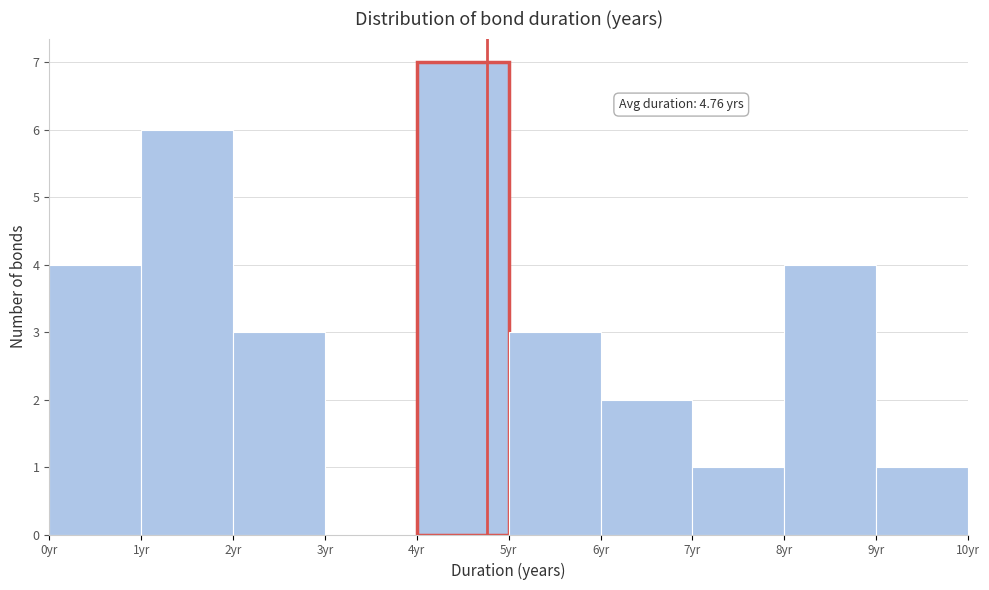

Over which range of the x-axis is the bar tallest?

4 to 5